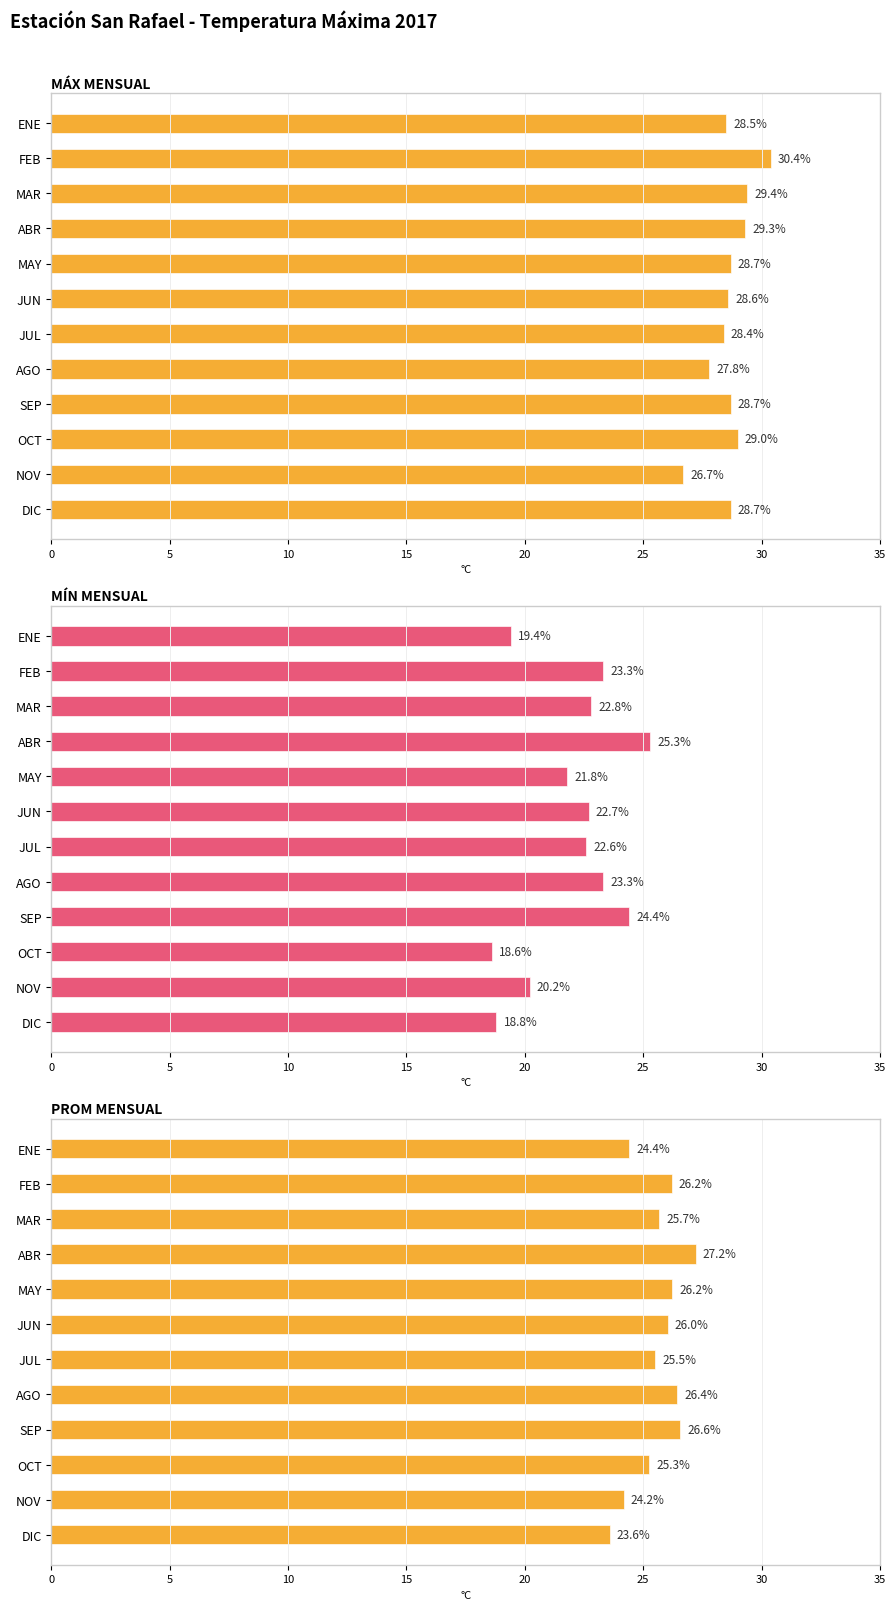

How many series are shown in this chart?

3